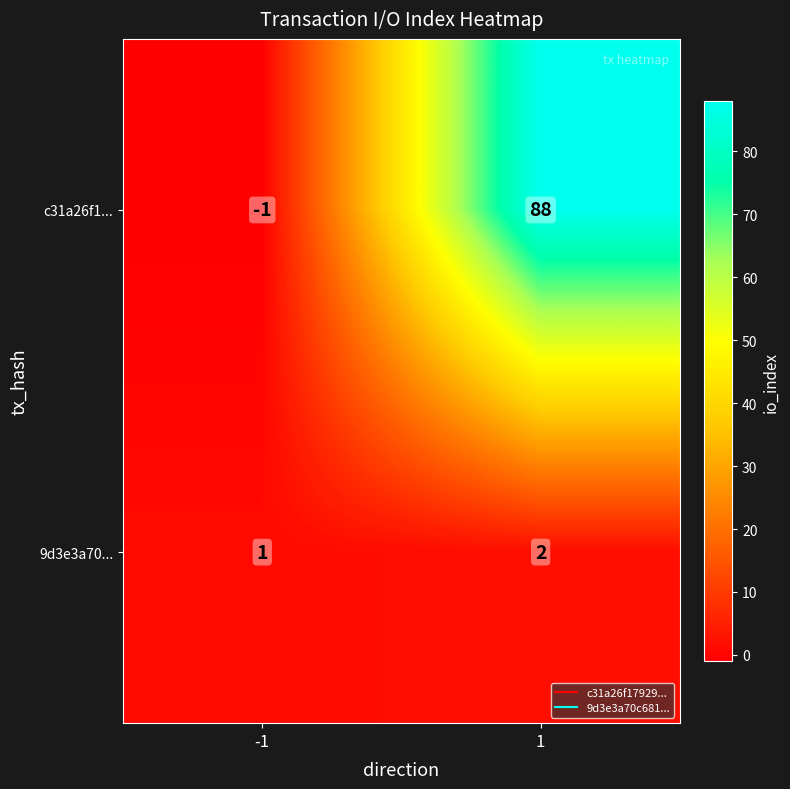

What is the total value across all series at 1?

90